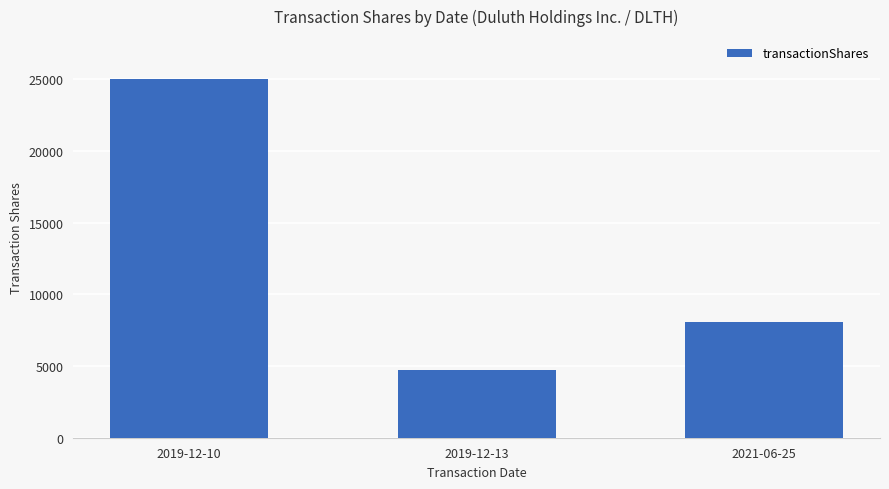

Is it true that the value at 2019-12-13 is 2333?

False